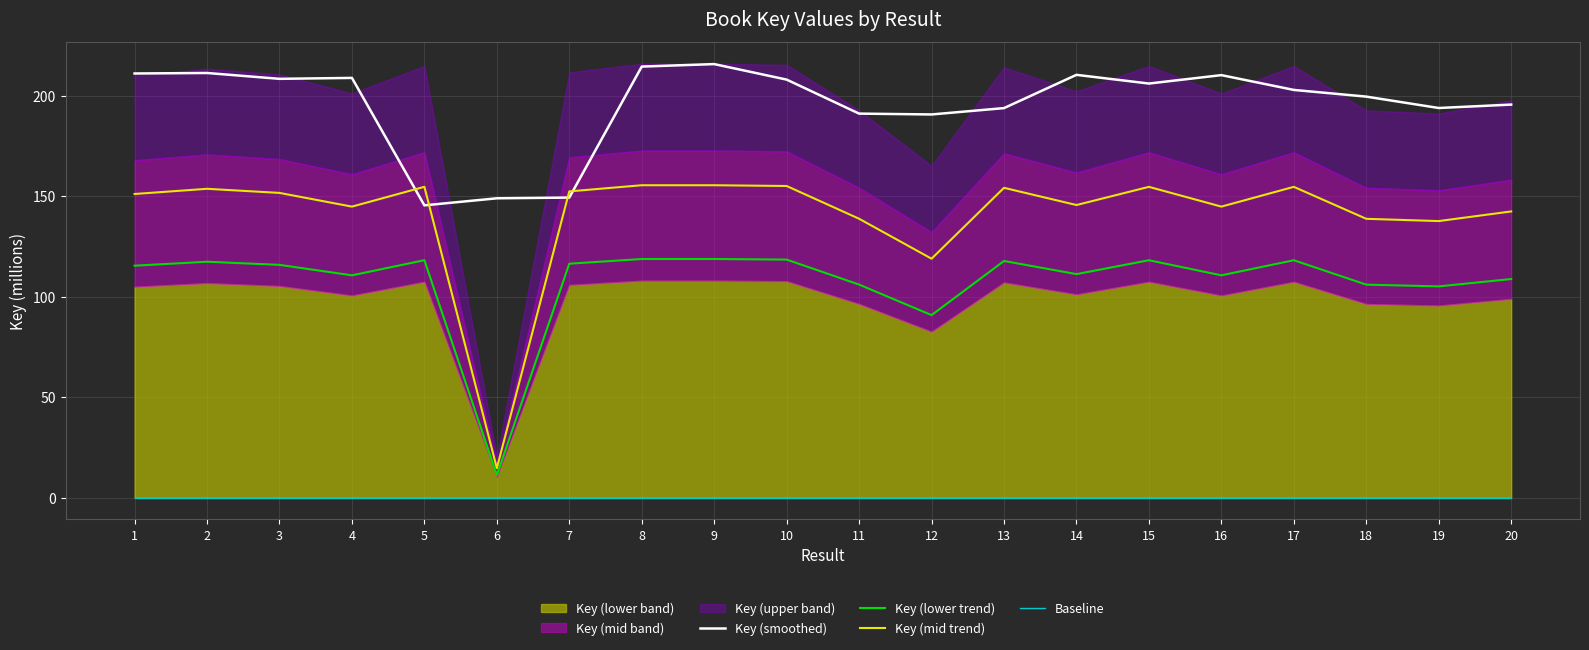

At which label does Key (mid trend) first exceed 151?

1